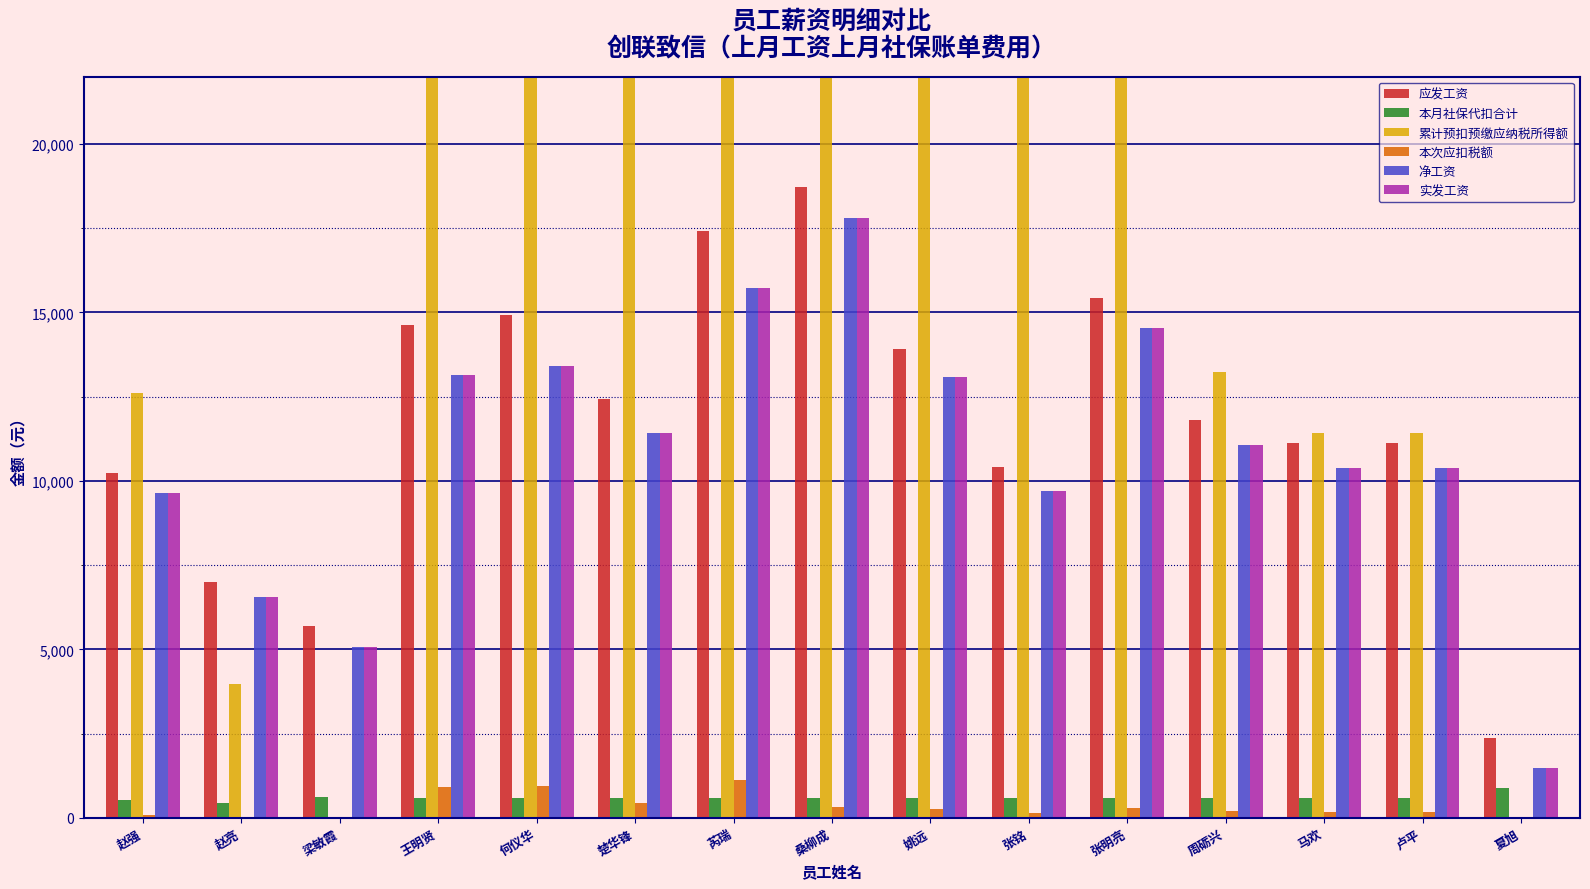

Reading left to right, extract all data points from this chart.

应发工资: 10230.0	7000.0	5700.0	14620.0	14920.0	12420.0	17420.0	18720.0	13920.0	10420.0	15420.0	11820.0	11120.0	11120.0	2363.6
本月社保代扣合计: 519.9	432.9	621.8	582.1	582.1	582.1	582.1	582.1	582.1	582.1	582.1	576.8	576.8	576.8	885.3
累计预扣预缴应纳税所得额: 12600.7	3969.3	0.0	46378.3	54225.6	39125.2	46764.1	36166.8	29401.6	27125.2	29201.1	13246.6	11433.0	11433.0	0.0
本次应扣税额: 69.3	17.0	0.0	903.8	933.8	423.9	1108.6	318.8	250.1	145.1	295.1	187.3	166.3	166.3	0.0
净工资: 9640.8	6550.0	5078.2	13134.1	13404.1	11414.0	15729.3	17819.1	13087.7	9692.8	14542.8	11055.9	10376.9	10376.9	1478.3
实发工资: 9640.8	6550.0	5078.2	13134.1	13404.1	11414.0	15729.3	17819.1	13087.7	9692.8	14542.8	11055.9	10376.9	10376.9	1478.3